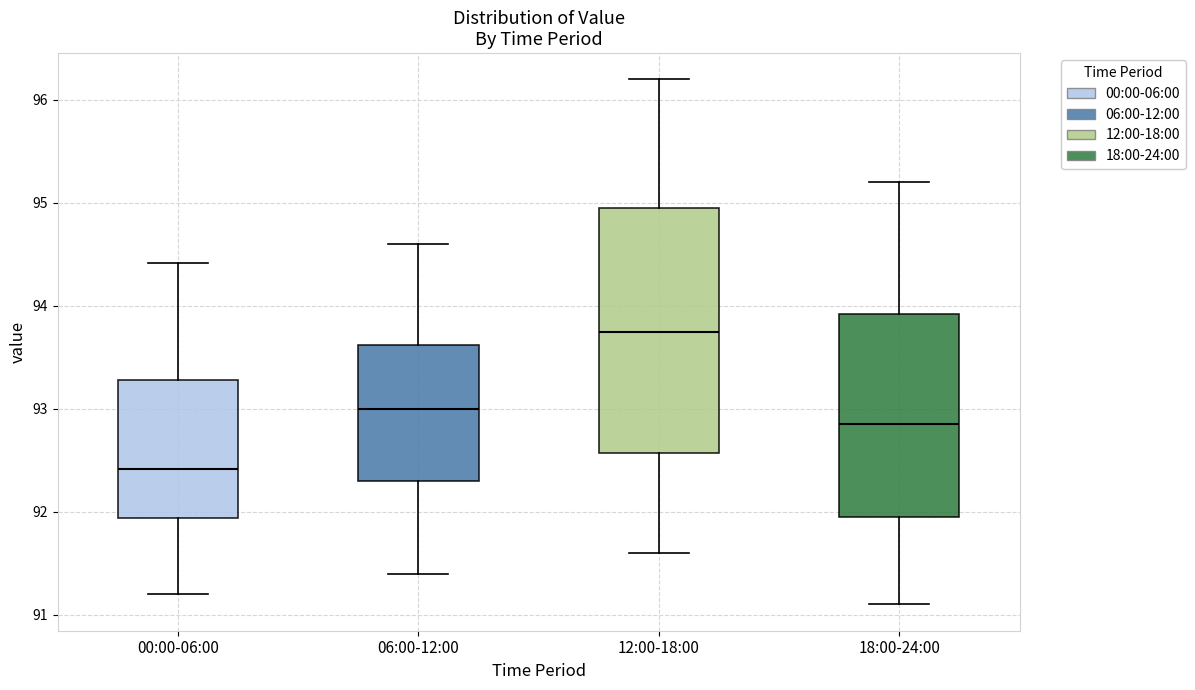

Reading left to right, read every box against the y-axis: the position of its median line, the range the box covers, and the ends of its whiskers. The values are not printed on the chart, so give them approximately, as read against the axis.

00:00-06:00: median 92.4, box 91.9 to 93.3, whiskers 91.2 to 94.4
06:00-12:00: median 93.0, box 92.3 to 93.6, whiskers 91.4 to 94.6
12:00-18:00: median 93.8, box 92.6 to 95.0, whiskers 91.6 to 96.2
18:00-24:00: median 92.9, box 92.0 to 93.9, whiskers 91.1 to 95.2